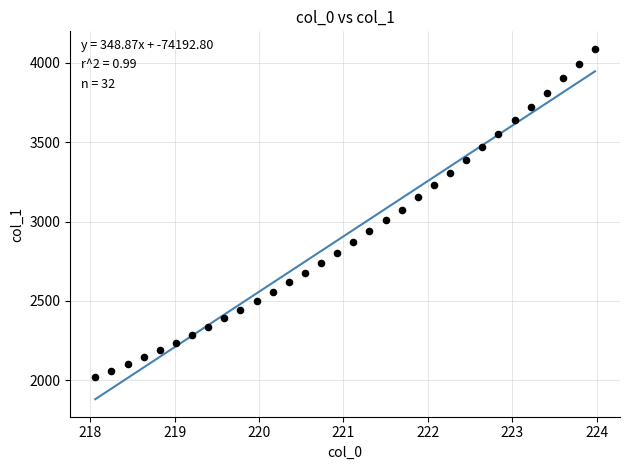

What is the range of X values (max minus min)?

5.9